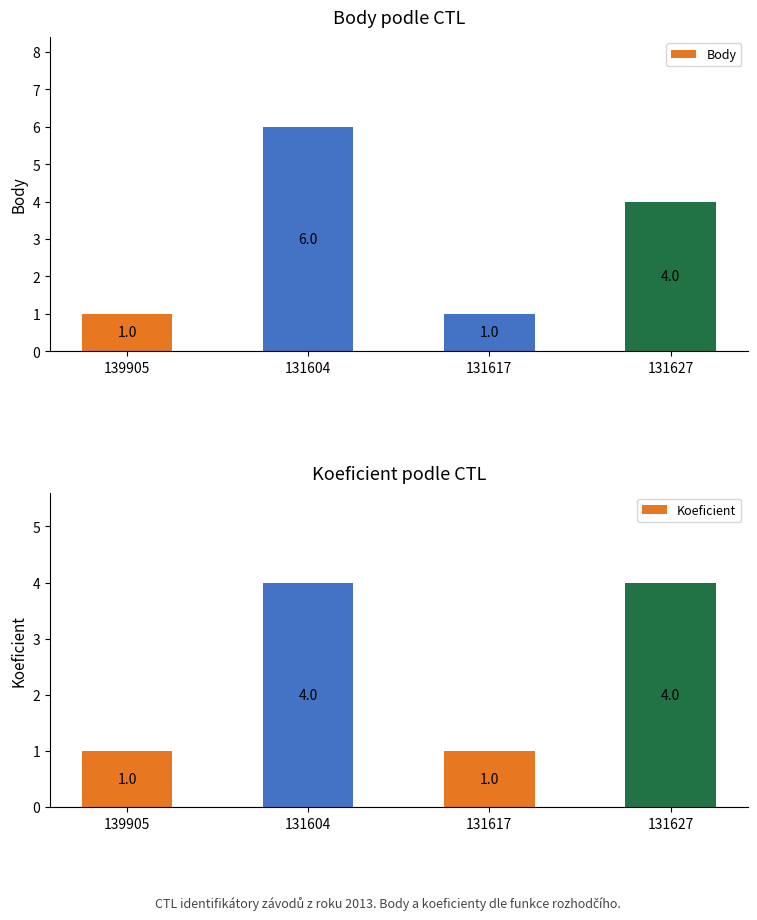

At 139905, list the series in order from largest to smallest.

Body, Koeficient